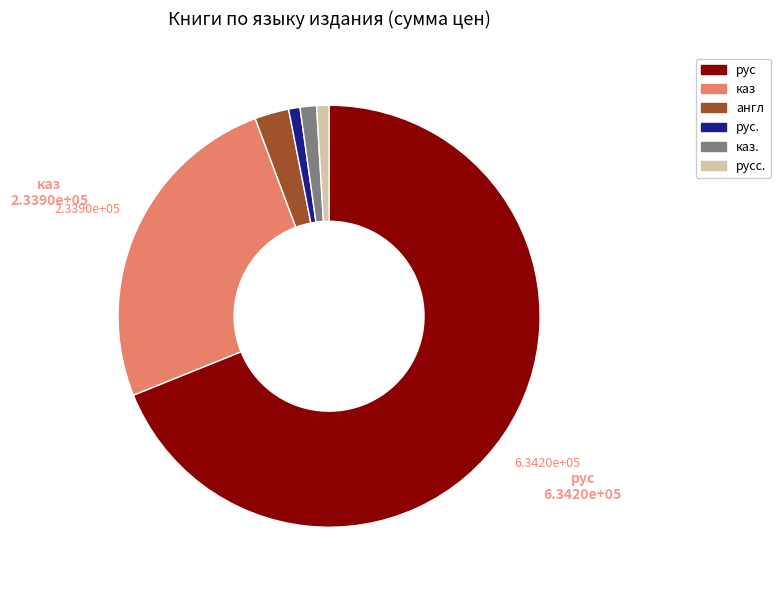

Which category has the biggest portion of the pie?

рус